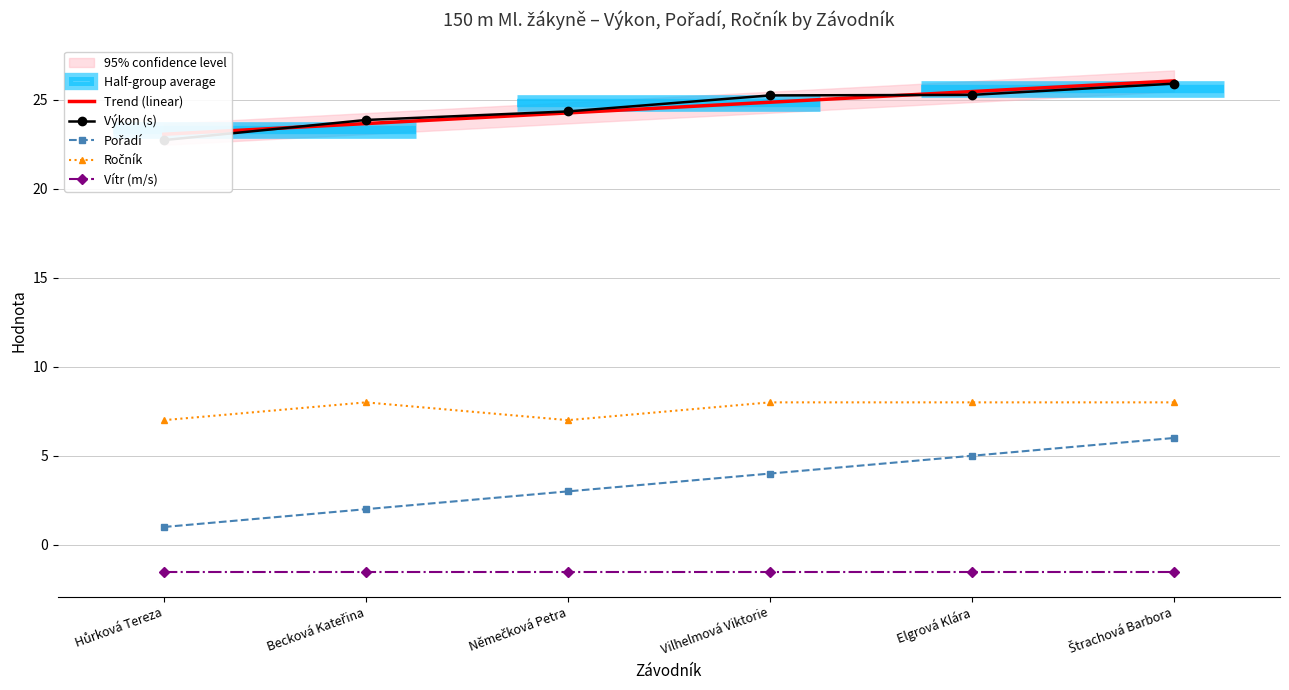

What is the lowest value of the Ročník series?

7.0